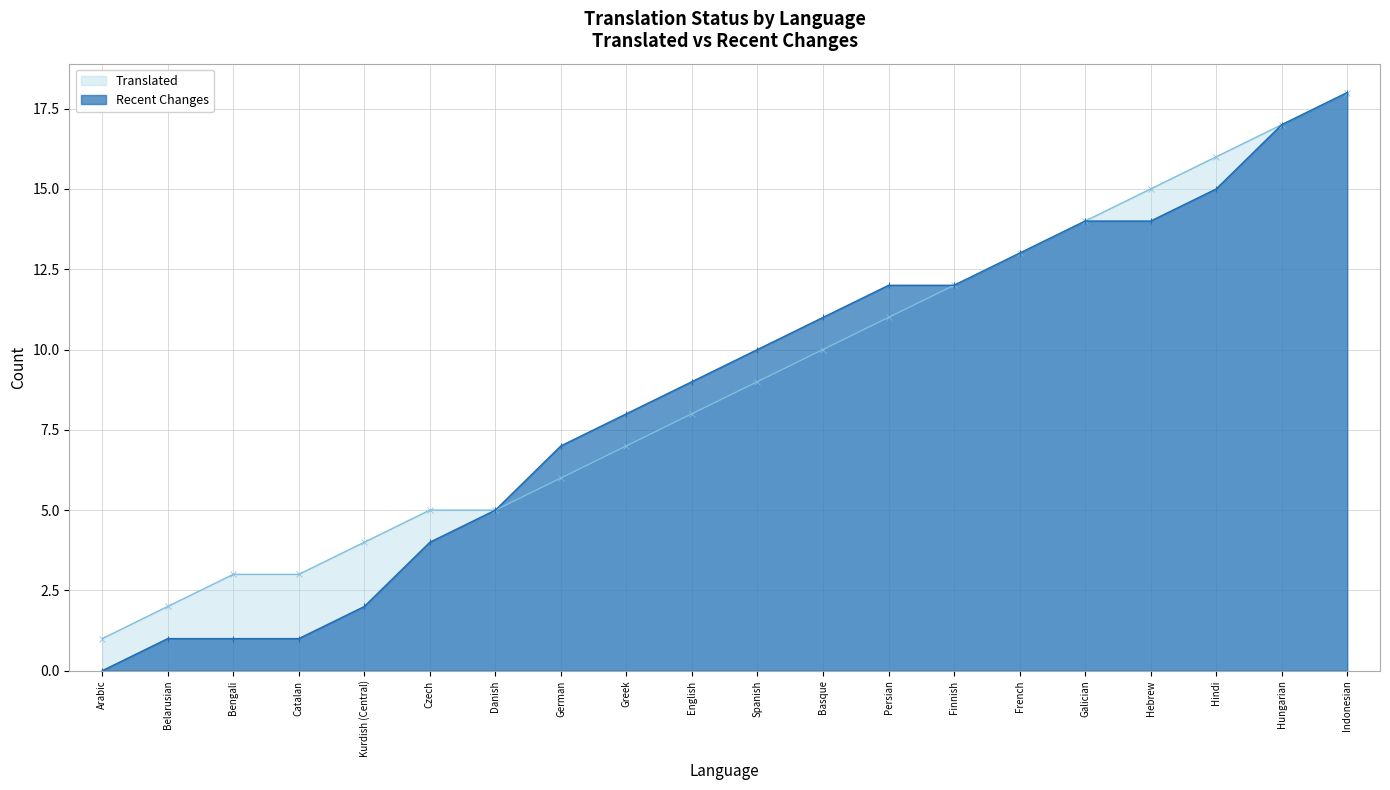

Between Hungarian and Greek, which is larger?

Hungarian